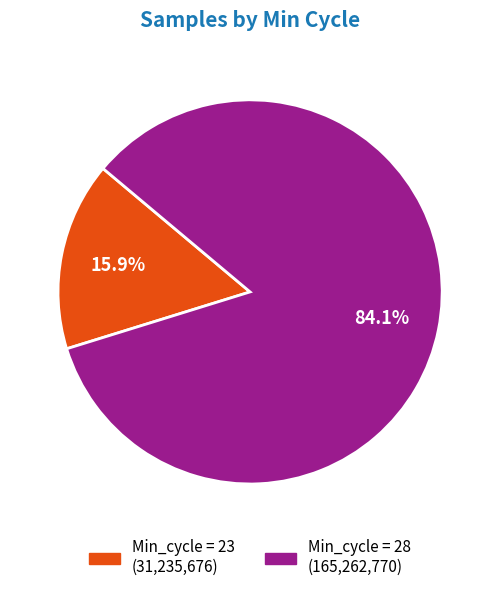

Is there a majority slice in this chart?

Yes